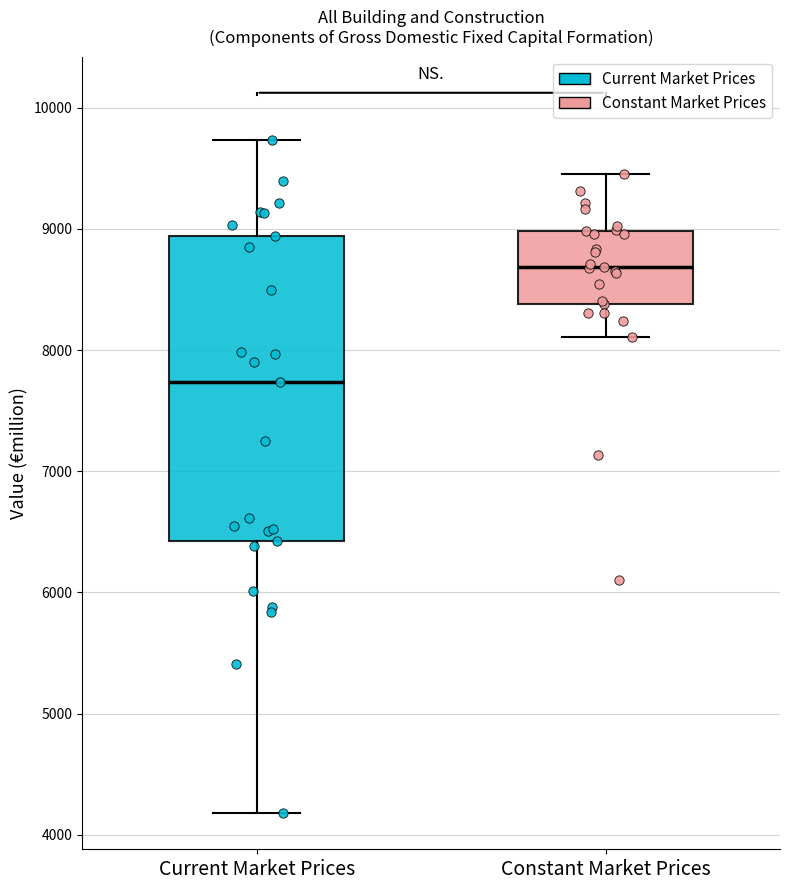

Reading left to right, read every box against the y-axis: the position of its median line, the range the box covers, and the ends of its whiskers. The values are not printed on the chart, so give them approximately, as read against the axis.

Current Market Prices: median 7700, box 6400 to 8900, whiskers 4200 to 9700
Constant Market Prices: median 8700, box 8400 to 9000, whiskers 8100 to 9500